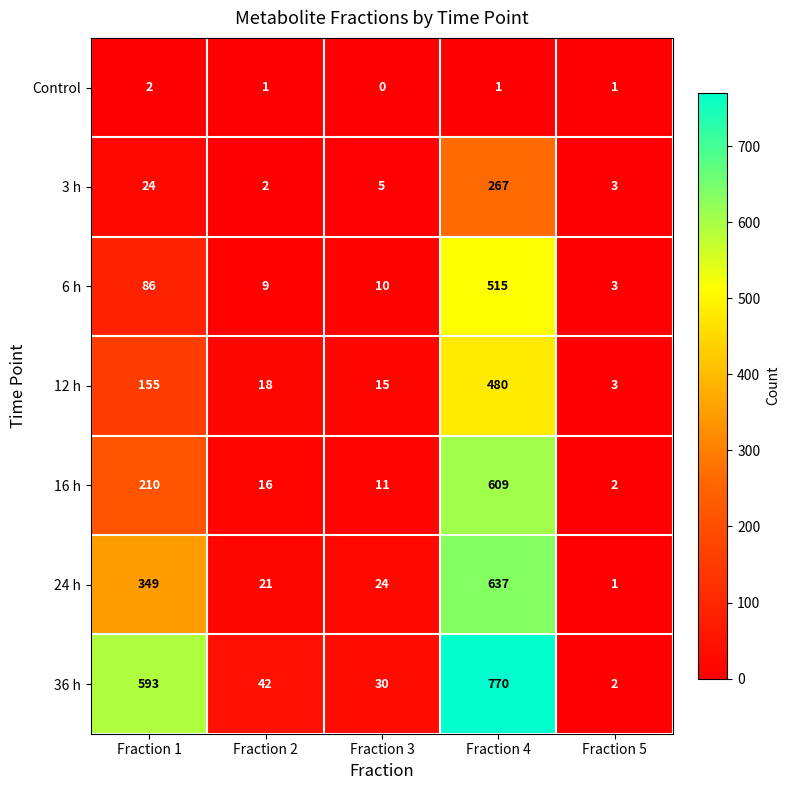

At Fraction 4, list the series in order from largest to smallest.

36 h, 24 h, 16 h, 6 h, 12 h, 3 h, Control